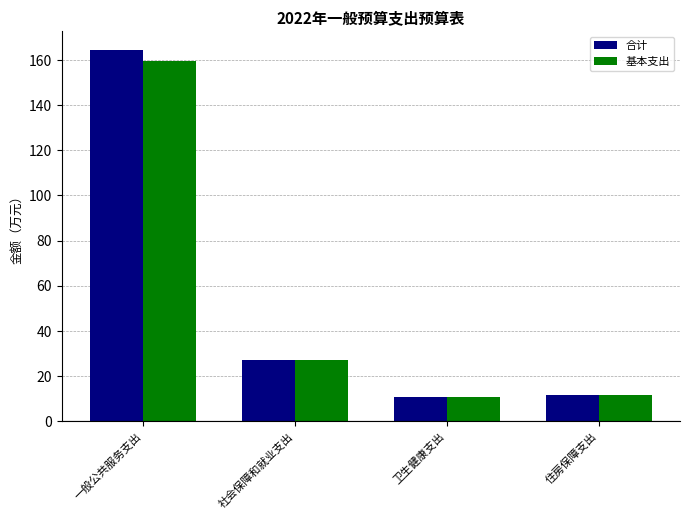

List the series in order of their peak value, highest first.

合计, 基本支出